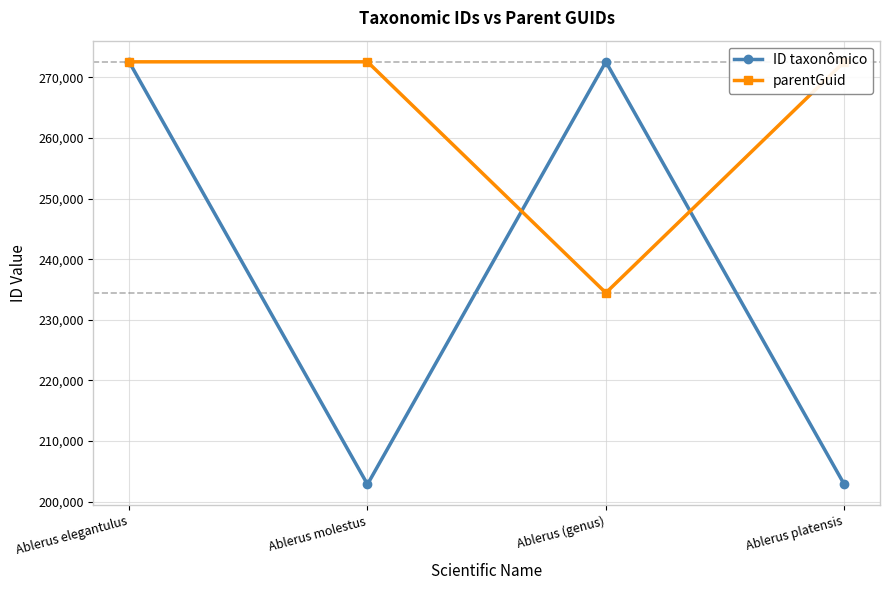

What are all the series names shown in the legend?

ID taxonômico, parentGuid